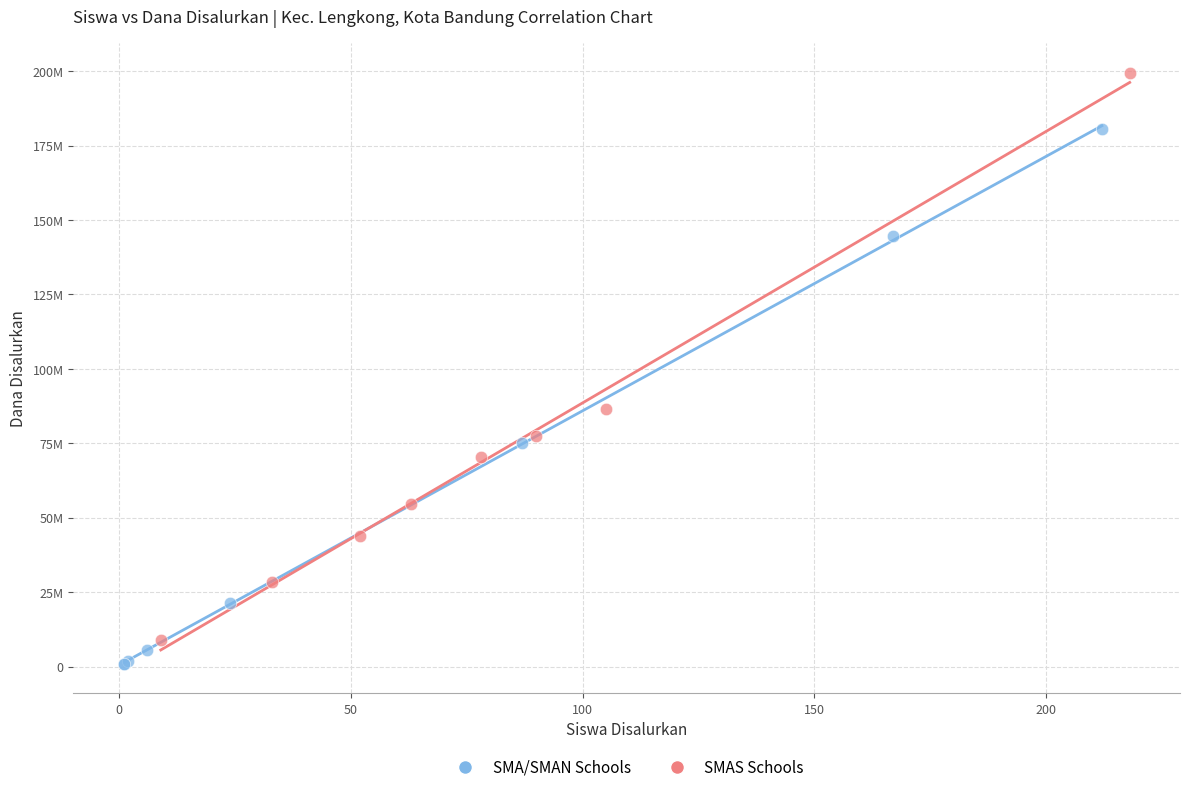

What are all the series names shown in the legend?

SMA/SMAN Schools, SMAS Schools